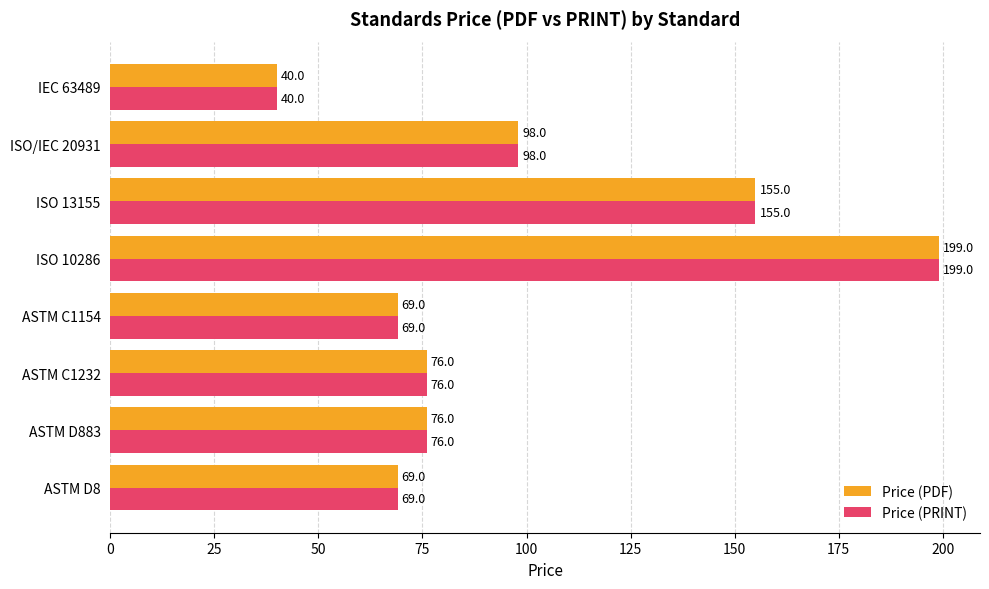

Is it true that Price (PRINT) equals 36 at ASTM C1232?

False